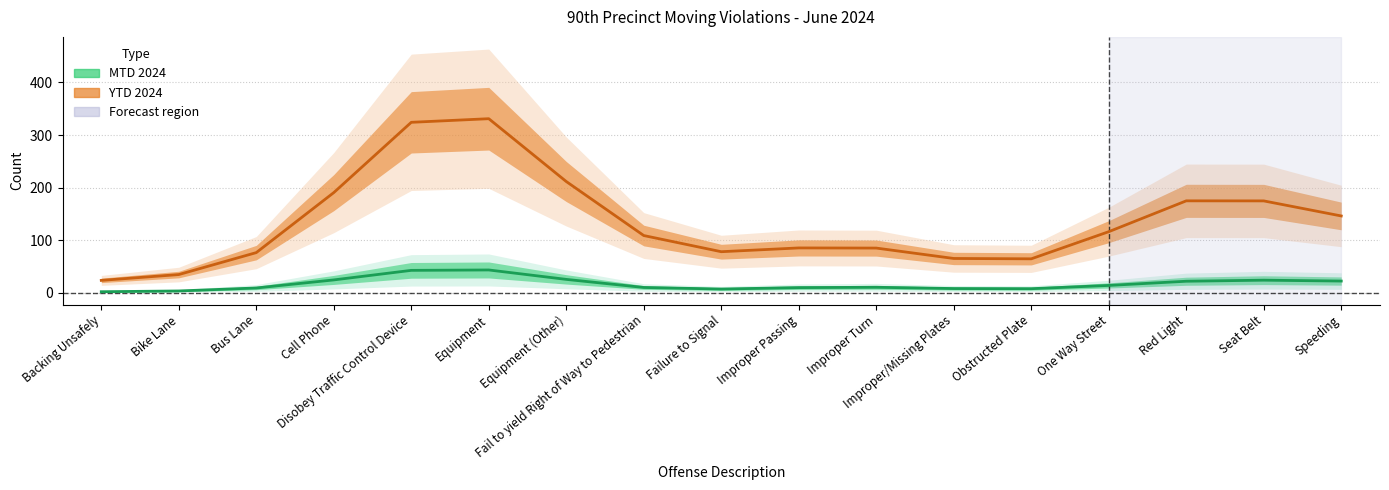

Is the value of MTD 2024 at Improper Passing greater than the value of YTD 2024 at Fail to yield Right of Way to Pedestrian?

No